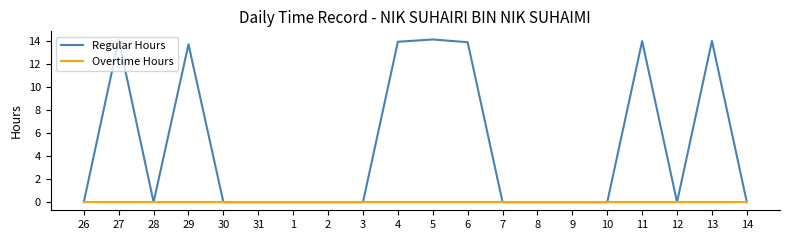

What position from the left is 9?

15